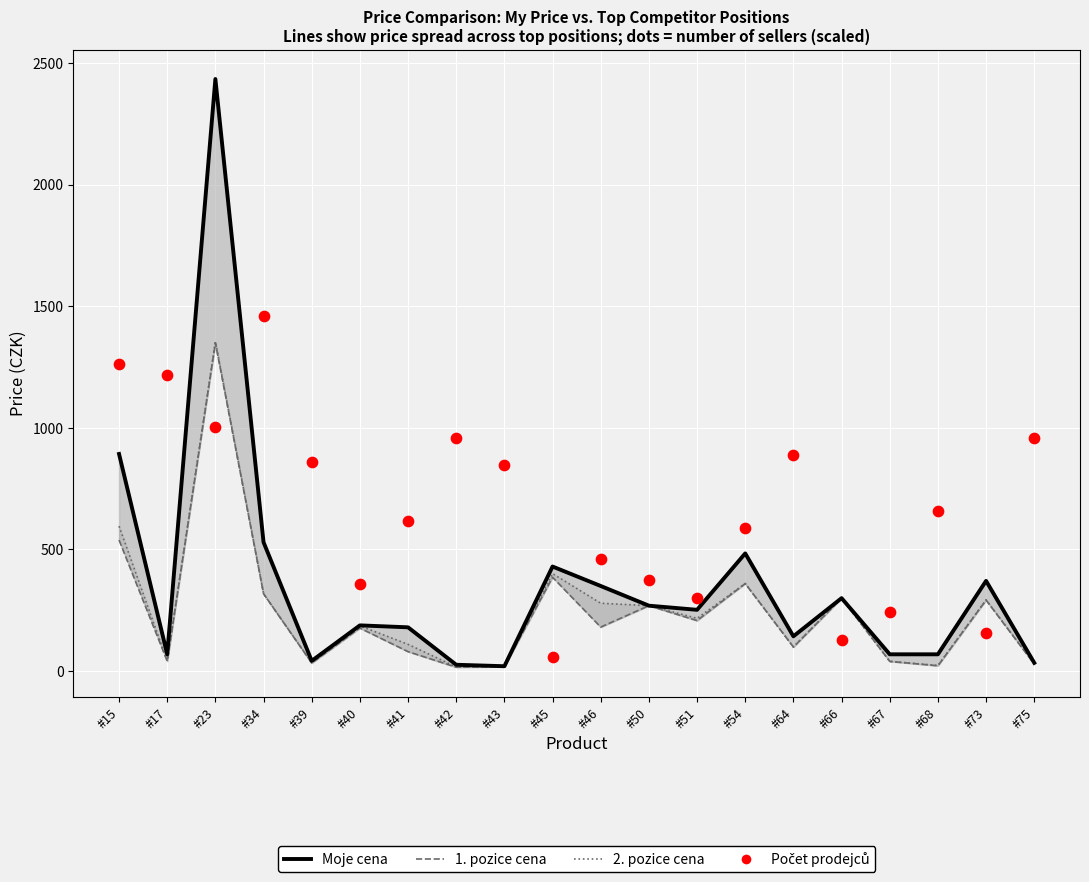

What is the total value across all series at #50?

1176.3